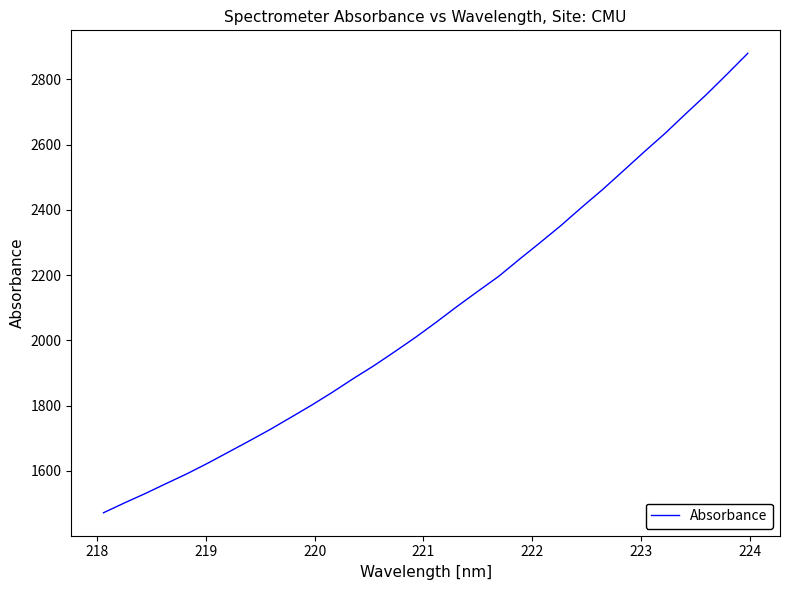

What is the greatest value displayed?

2880.1